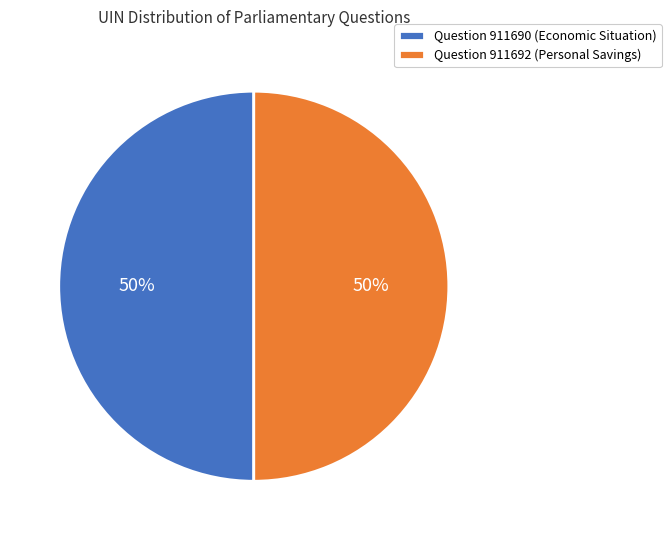

What percentage is the Question 911690 (Economic Situation) slice, to the nearest percent?

50%